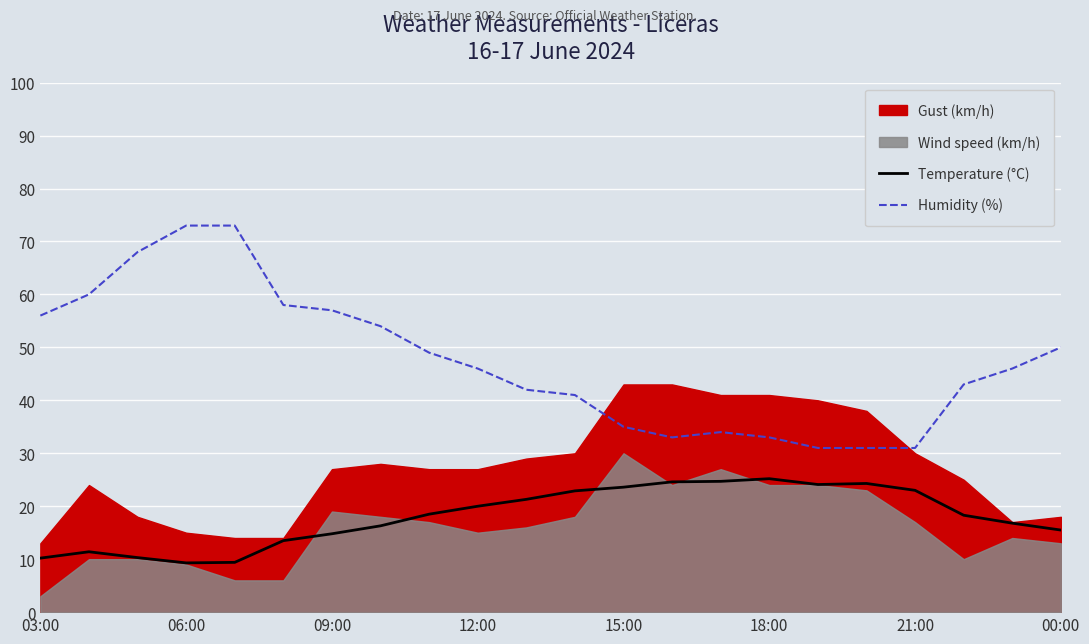

What is the difference between the second highest and minimum values in the Temperature (°C) series?

15.4